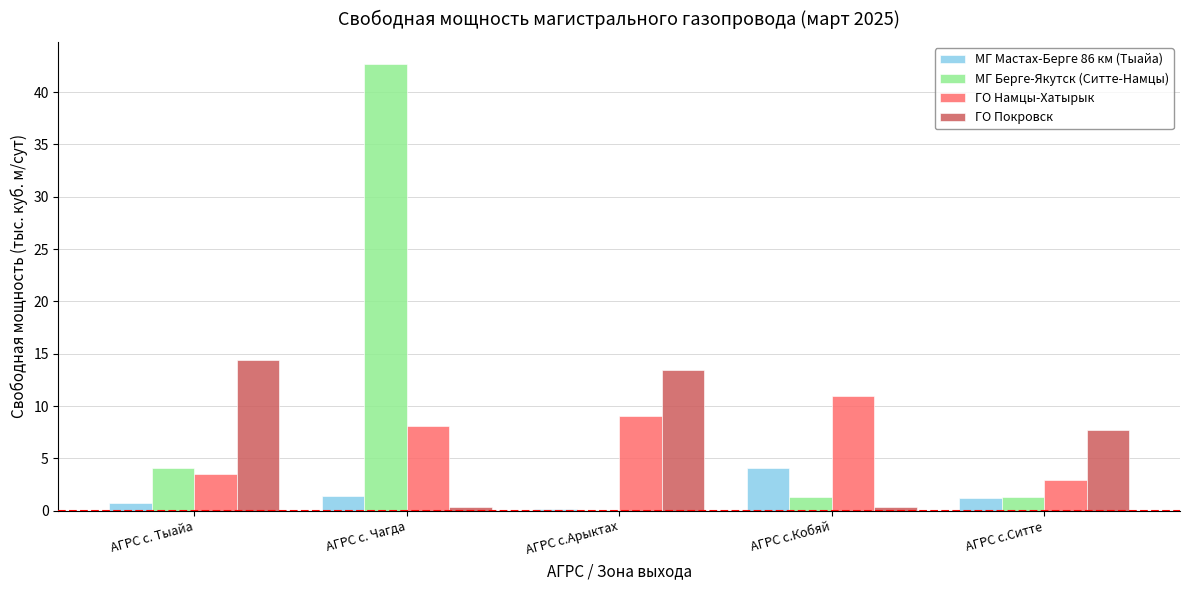

What is the sum of all ГО Намцы-Хатырык values?

34.5